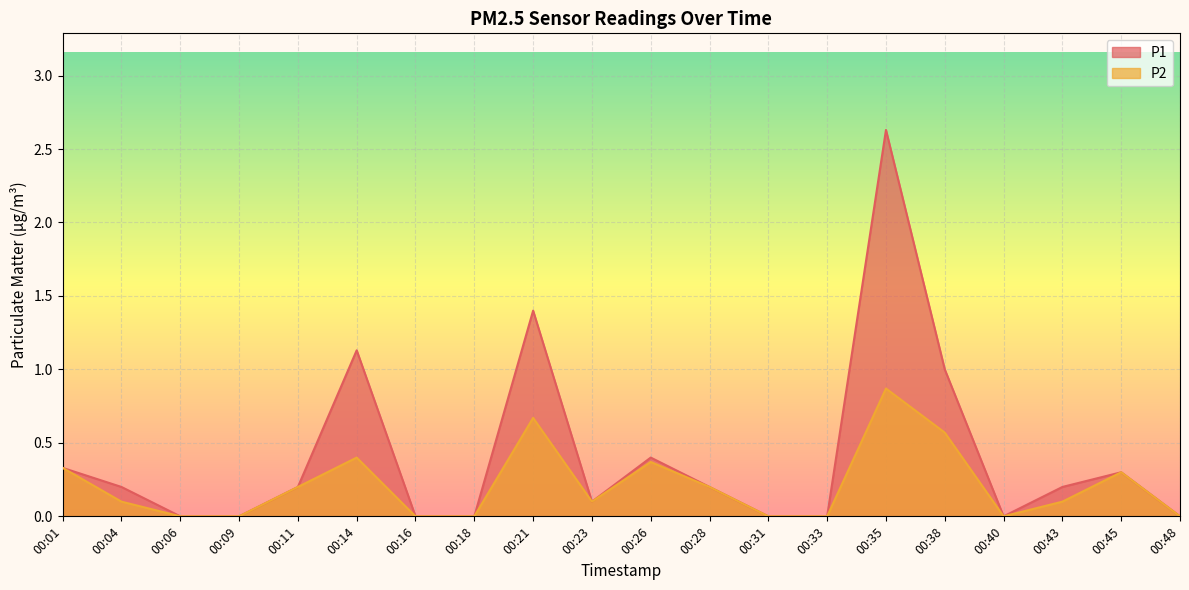

How many positive values does the P1 series have?

12